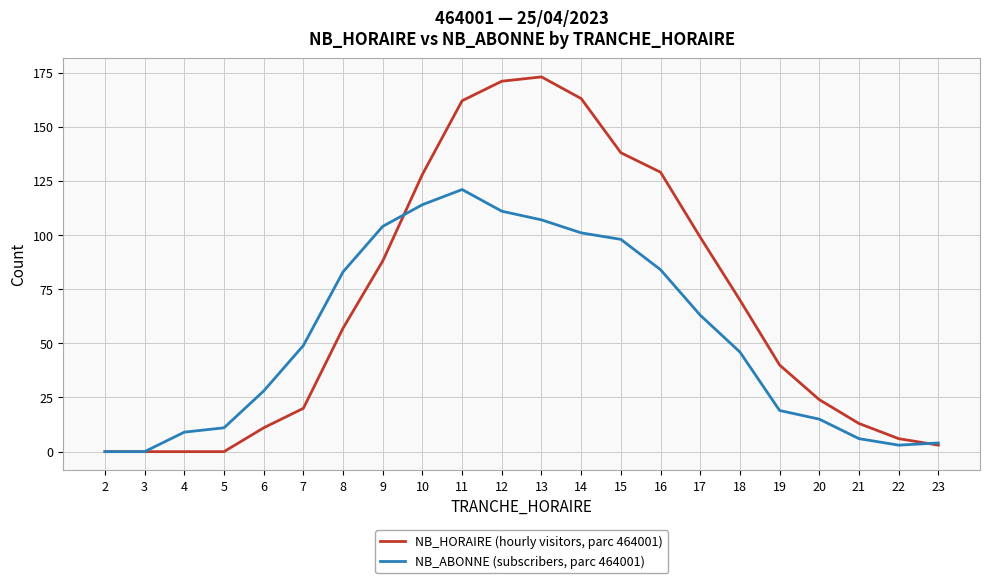

List the series in order of their peak value, lowest first.

NB_ABONNE (subscribers, parc 464001), NB_HORAIRE (hourly visitors, parc 464001)